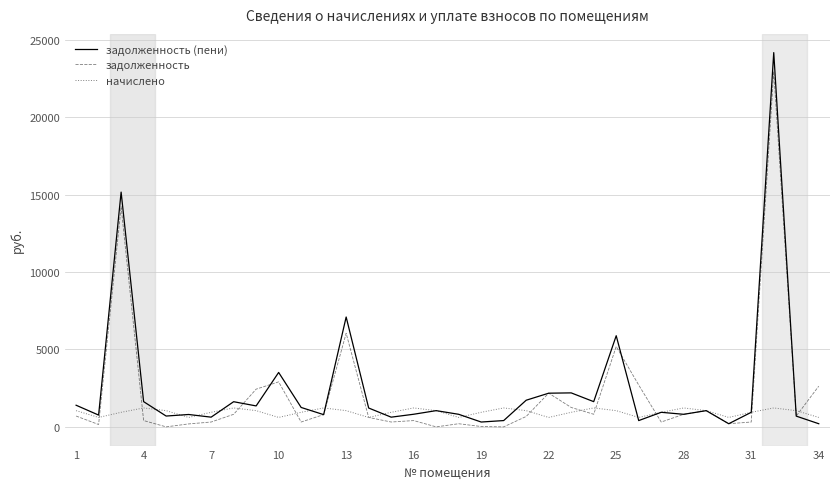

List the series in order of their peak value, highest first.

задолженность (пени), задолженность, начислено